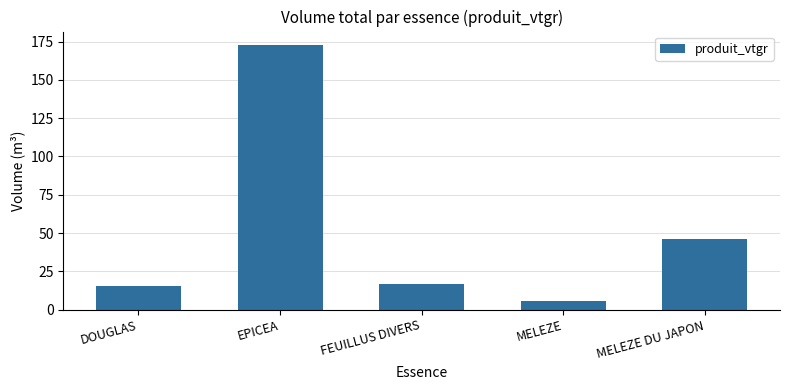

What is the difference between the maximum and second lowest values?

157.3